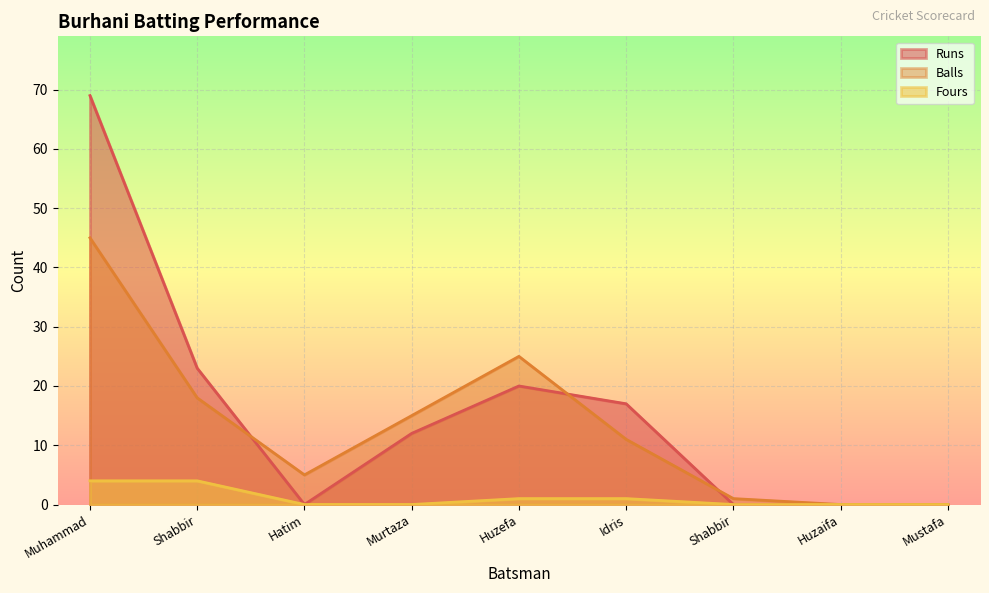

Where is Balls nearest to the value 22?

Huzefa